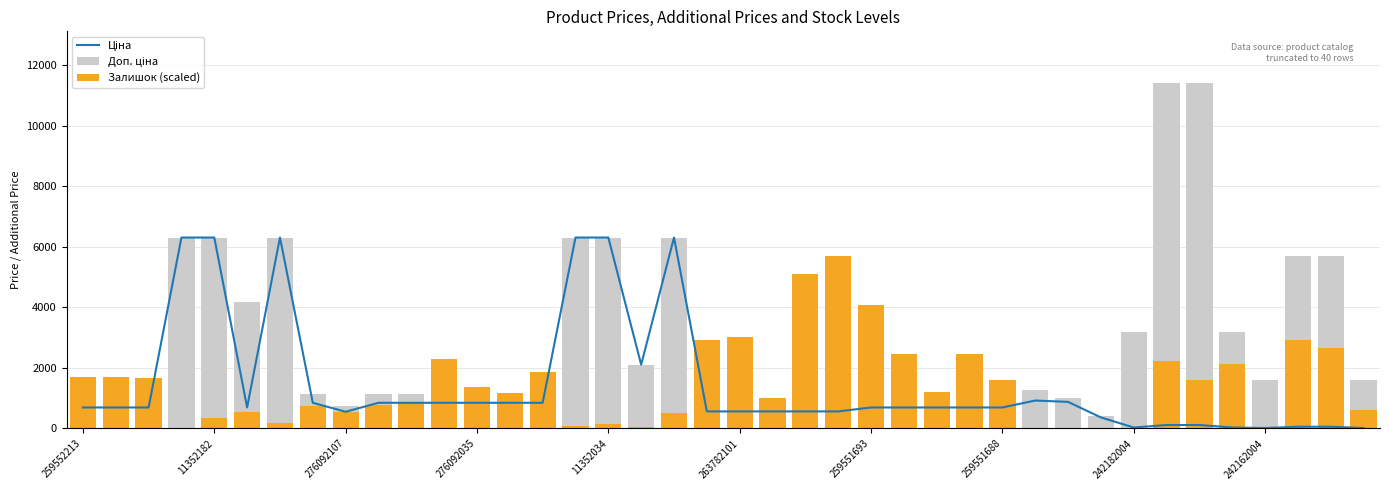

What is the highest value of the Ціна series?

6308.8